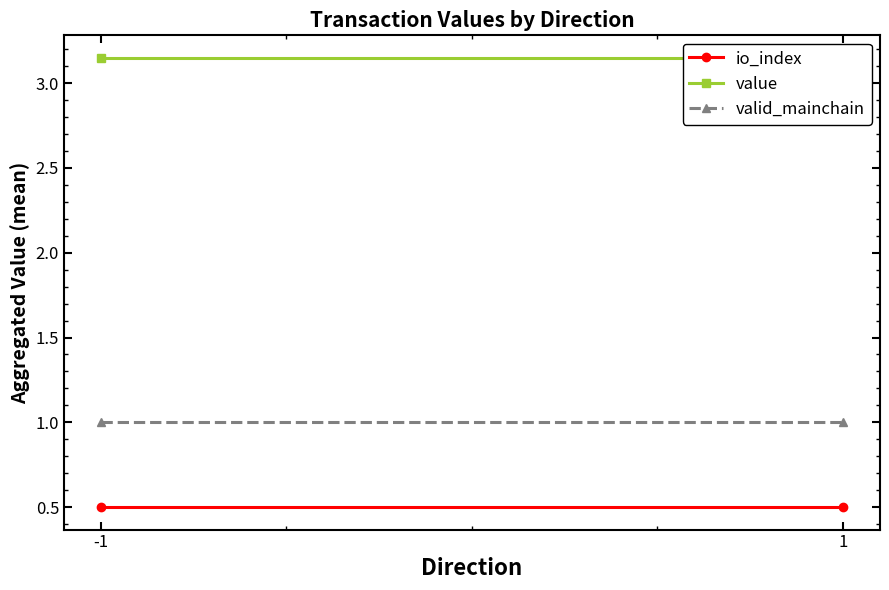

Reading right to left, extract all data points from this chart.

io_index: 0.5	0.5
value: 3.1	3.1
valid_mainchain: 1.0	1.0